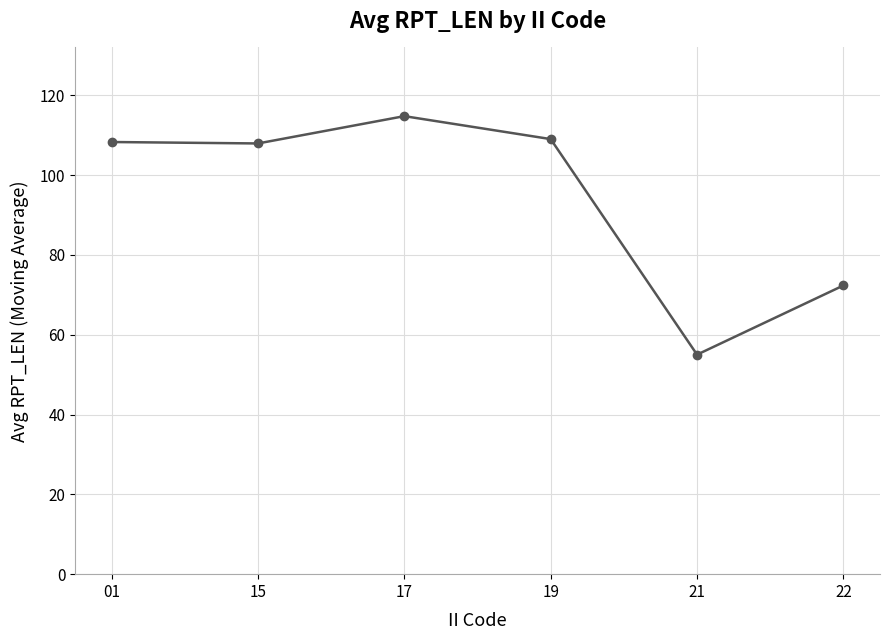

What is the sum of all values?

567.3